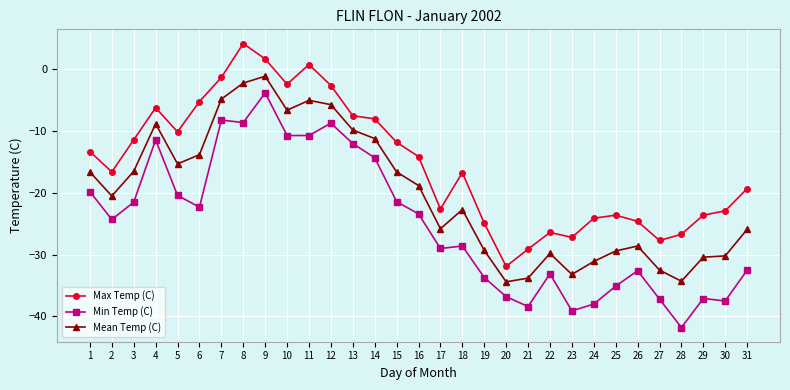

How many lines are shown in the chart?

3